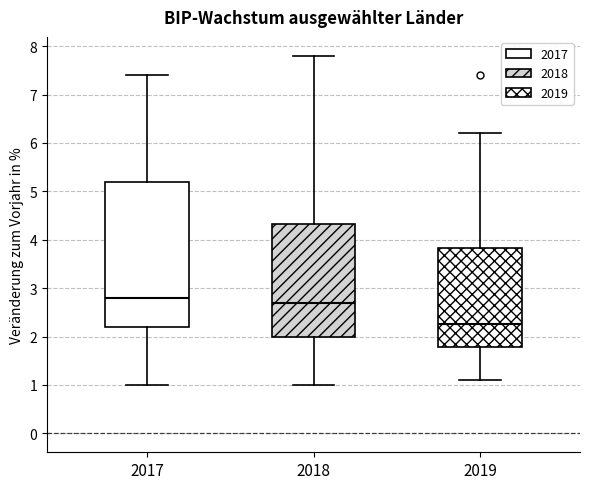

Reading left to right, read every box against the y-axis: the position of its median line, the range the box covers, and the ends of its whiskers. The values are not printed on the chart, so give them approximately, as read against the axis.

2017: median 2.8, box 2.2 to 5.2, whiskers 1.0 to 7.4
2018: median 2.7, box 2.0 to 4.3, whiskers 1.0 to 7.8
2019: median 2.3, box 1.8 to 3.8, whiskers 1.1 to 6.2